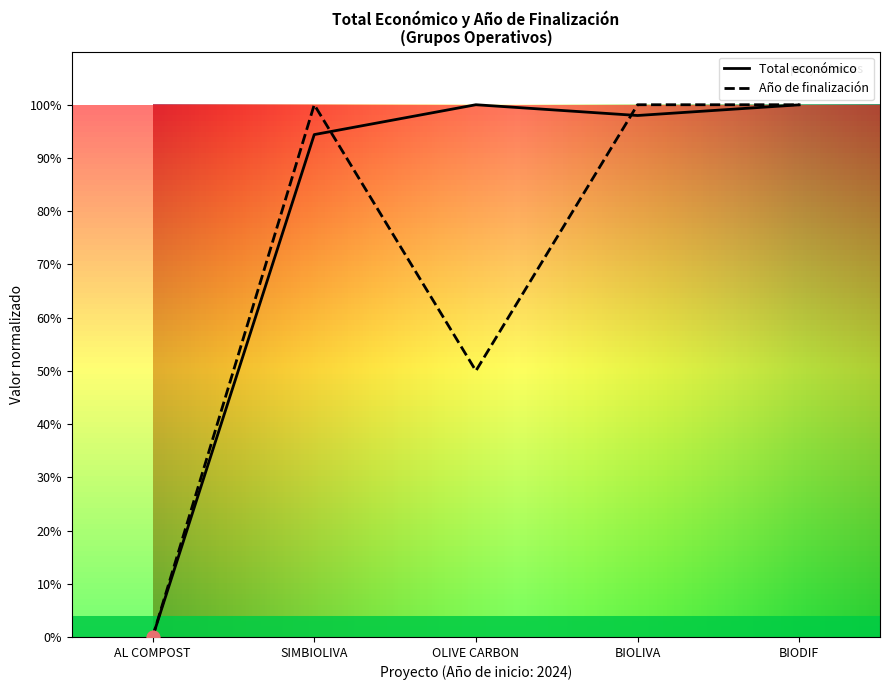

Which series contains the highest Y value?

Total económico